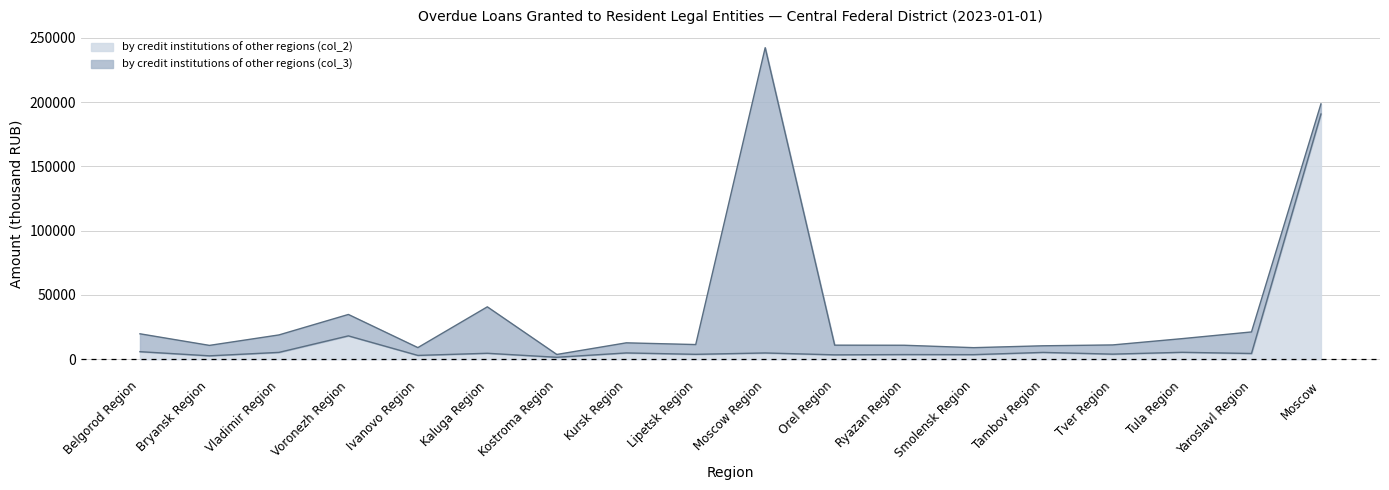

True or false: the data shows 2215 at Kursk Region.

False